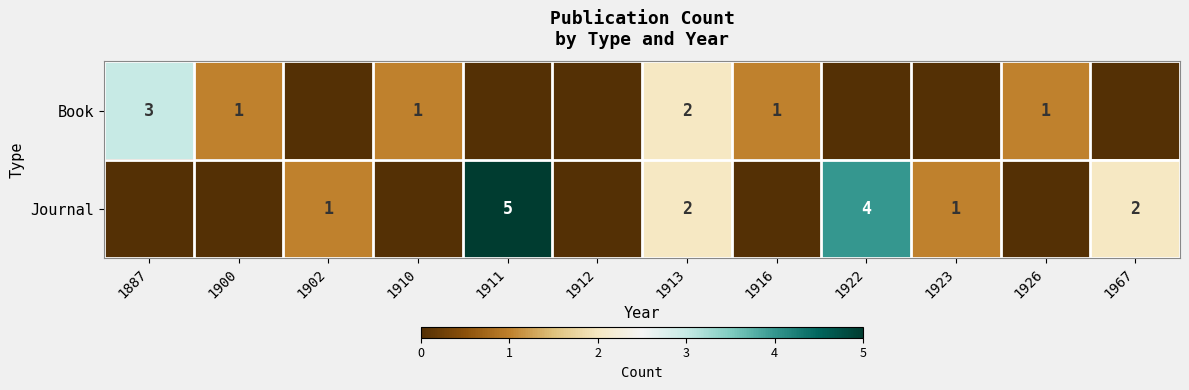

How many distinct data groups are displayed?

2